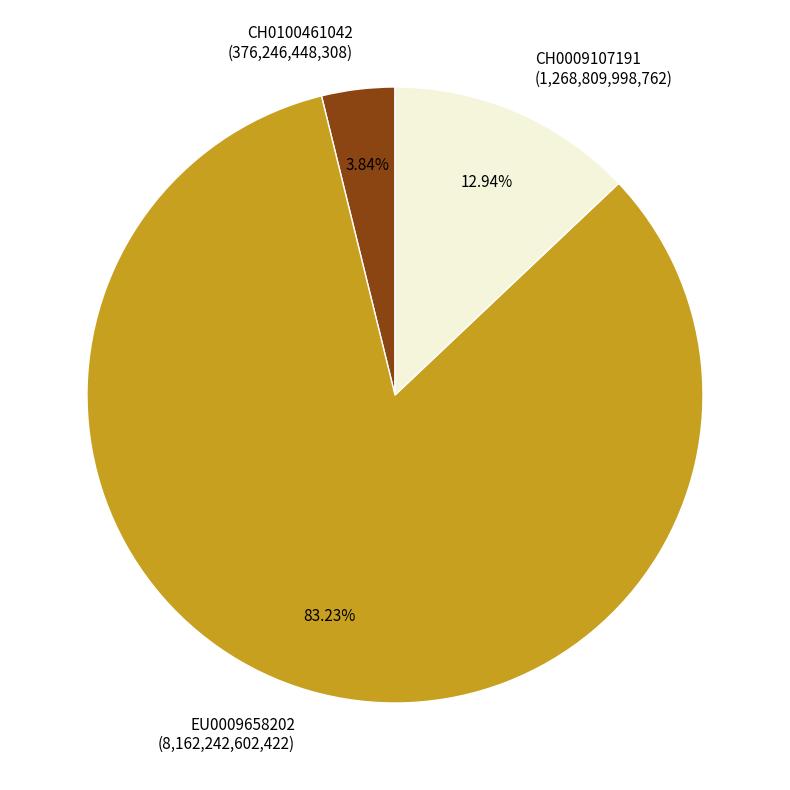

Is it true that EU0009658202 is 83% of the pie?

True